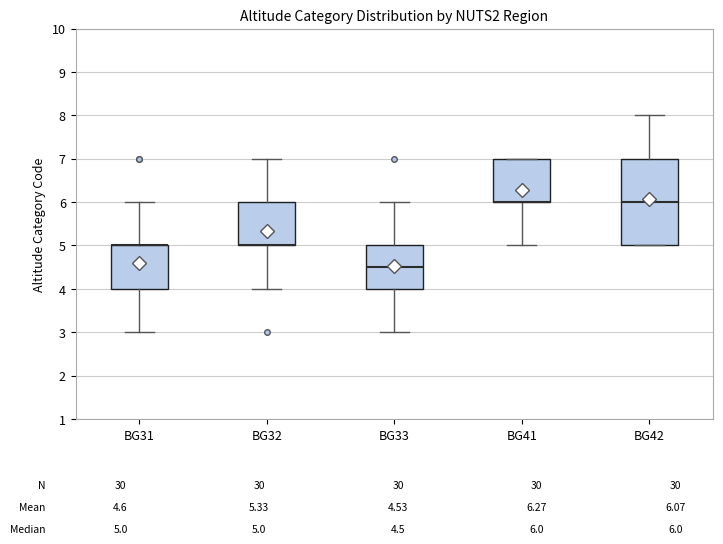

Reading left to right, read every box against the y-axis: the position of its median line, the range the box covers, and the ends of its whiskers. The values are not printed on the chart, so give them approximately, as read against the axis.

BG31: median 5.0 (drawn on the box's upper edge), box 4.0 to 5.0, whiskers 3.0 to 6.0
BG32: median 5.0 (drawn on the box's lower edge), box 5.0 to 6.0, whiskers 4.0 to 7.0
BG33: median 4.5, box 4.0 to 5.0, whiskers 3.0 to 6.0
BG41: median 6.0 (drawn on the box's lower edge), box 6.0 to 7.0, whiskers 5.0 to 7.0
BG42: median 6.0, box 5.0 to 7.0, whiskers 5.0 to 8.0